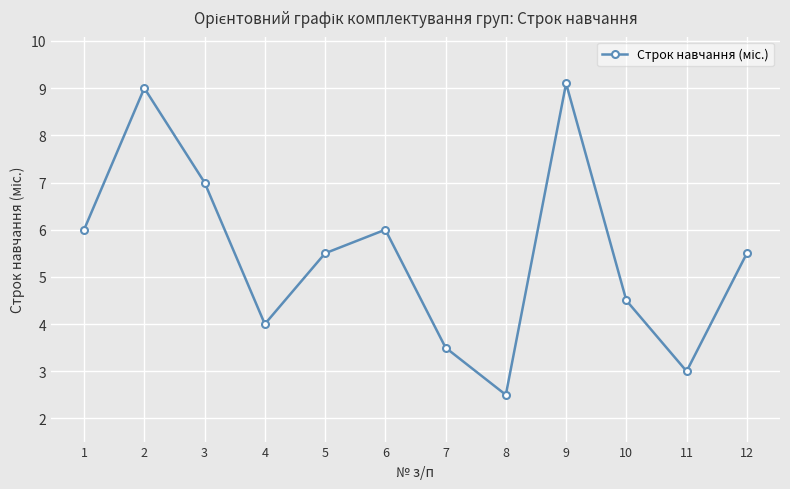

Reading left to right, what are all the values shown in this chart?

1=6.0	2=9.0	3=7.0	4=4.0	5=5.5	6=6.0	7=3.5	8=2.5	9=9.1	10=4.5	11=3.0	12=5.5